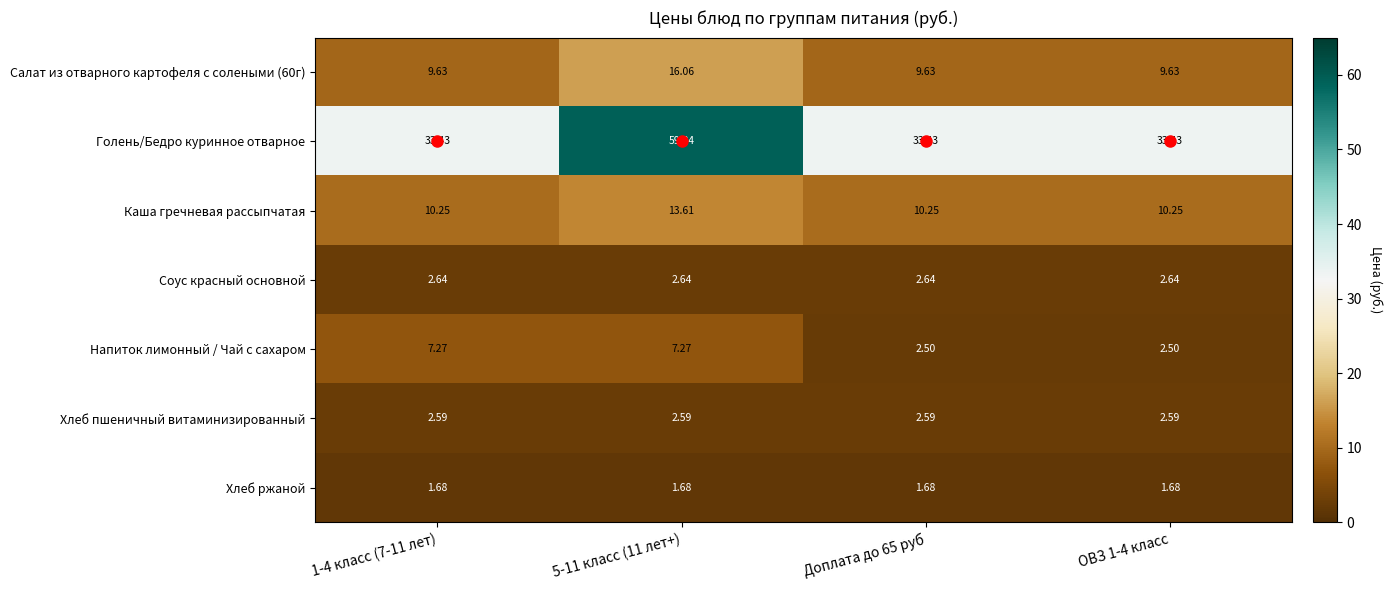

Which series has the largest range (max minus min)?

Голень/Бедро куринное отварное